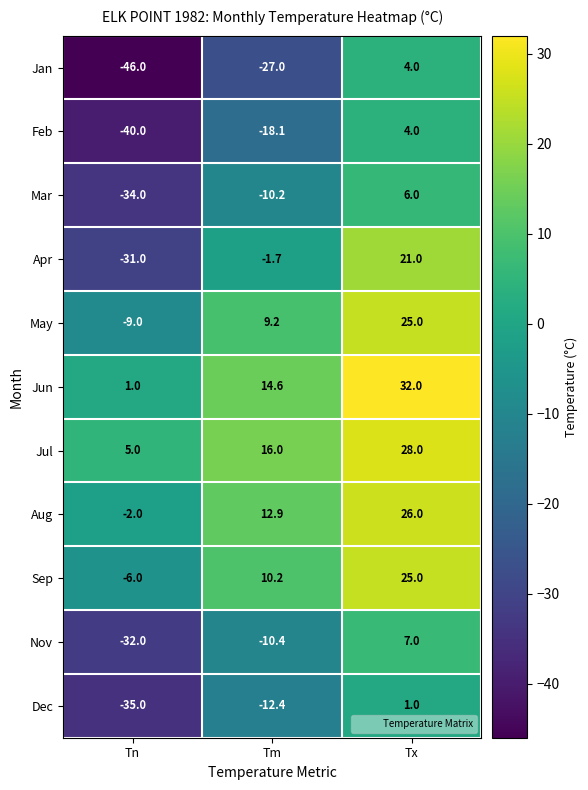

How many values in the Sep series exceed 10?

2